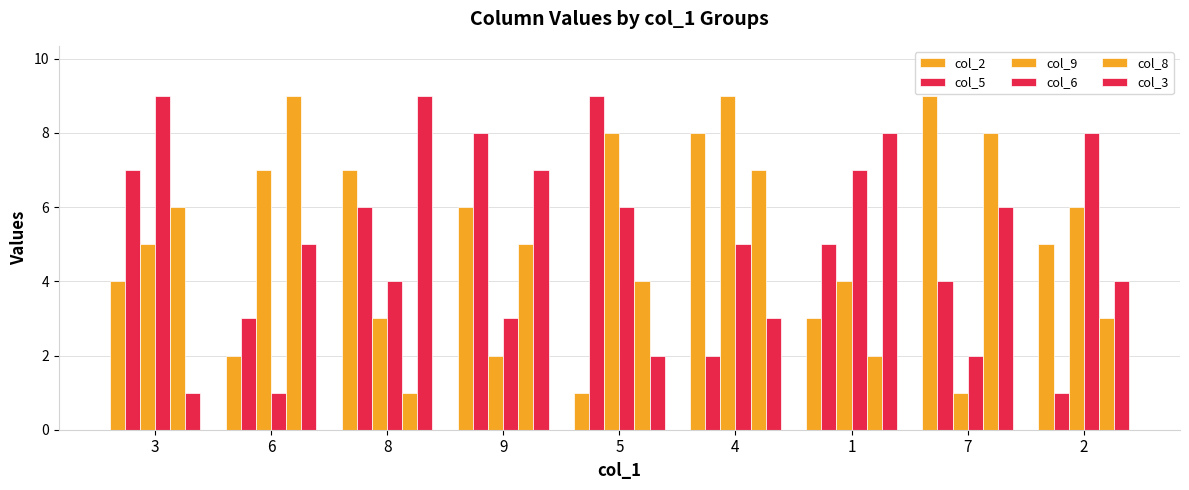

Where is col_2 nearest to the value 5?

2